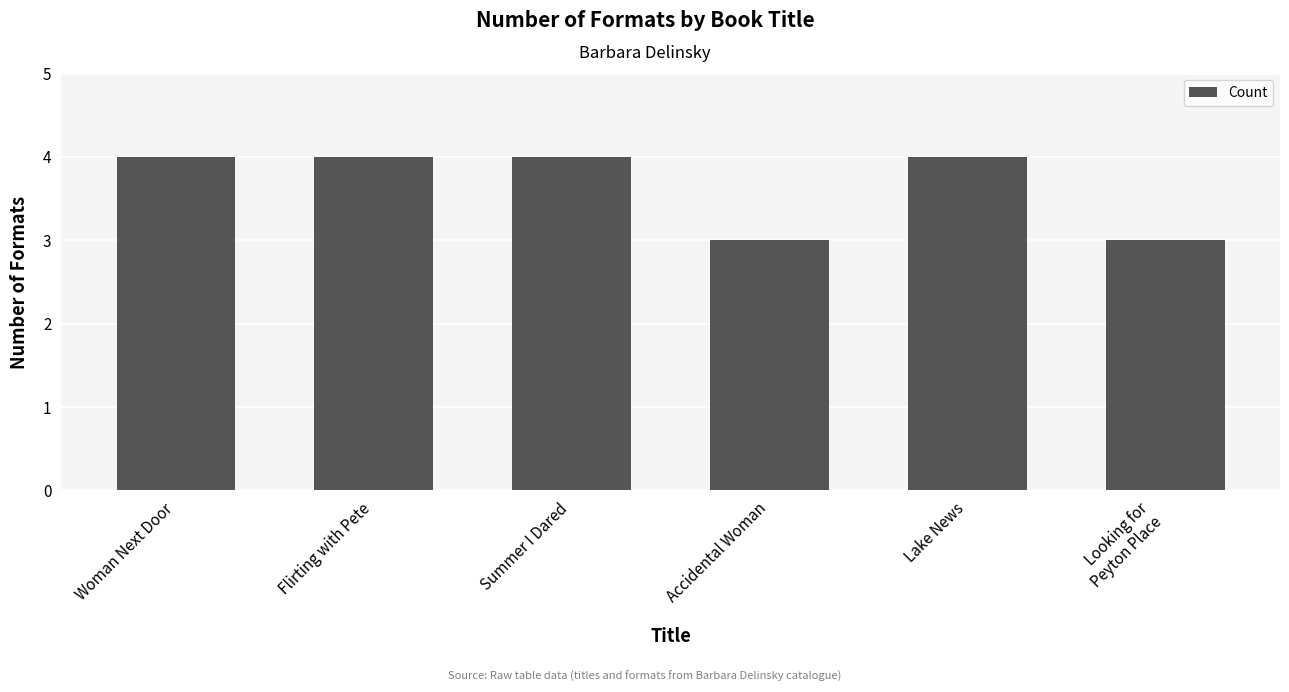

What is the label of the 5th bar from the right?

Flirting with Pete